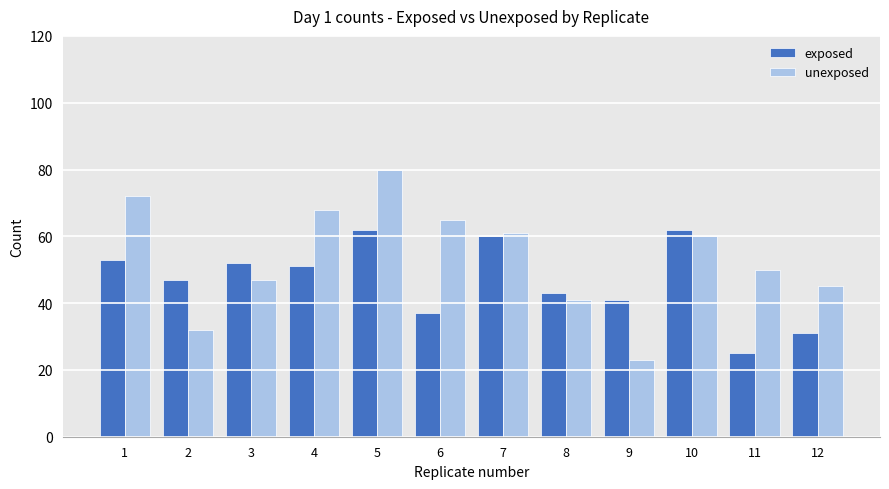

List the series in order of their peak value, highest first.

unexposed, exposed